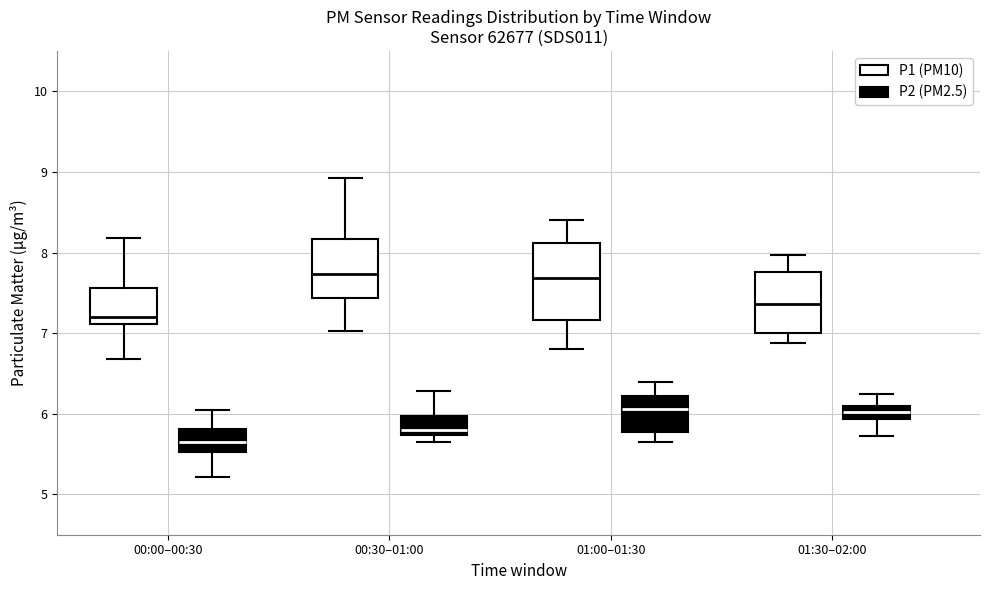

Reading left to right, read every box against the y-axis: the position of its median line, the range the box covers, and the ends of its whiskers. The values are not printed on the chart, so give them approximately, as read against the axis.

00:00–00:30 (P1 (PM10)): median 7.2, box 7.1 to 7.6, whiskers 6.7 to 8.2
00:00–00:30 (P2 (PM2.5)): median 5.7, box 5.5 to 5.8, whiskers 5.2 to 6.1
00:30–01:00 (P1 (PM10)): median 7.7, box 7.4 to 8.2, whiskers 7.0 to 8.9
00:30–01:00 (P2 (PM2.5)): median 5.8, box 5.7 to 6.0, whiskers 5.7 (just below the box's lower edge) to 6.3
01:00–01:30 (P1 (PM10)): median 7.7, box 7.2 to 8.1, whiskers 6.8 to 8.4
01:00–01:30 (P2 (PM2.5)): median 6.1, box 5.8 to 6.2, whiskers 5.7 to 6.4
01:30–02:00 (P1 (PM10)): median 7.4, box 7.0 to 7.8, whiskers 6.9 to 8.0
01:30–02:00 (P2 (PM2.5)): median 6.0, box 5.9 to 6.1, whiskers 5.7 to 6.3